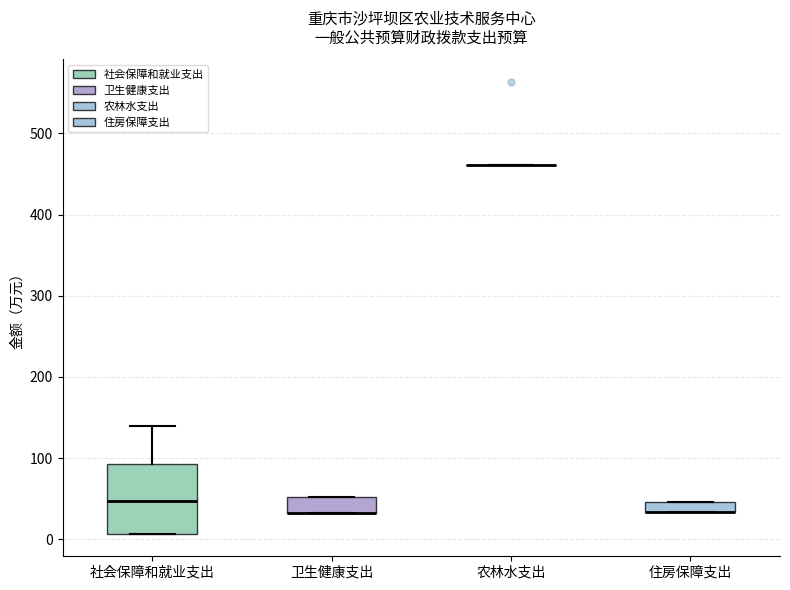

Where does the median line of the box for 社会保障和就业支出 sit on the y-axis? The values are not printed on the chart, so give them approximately, as read against the axis.

50